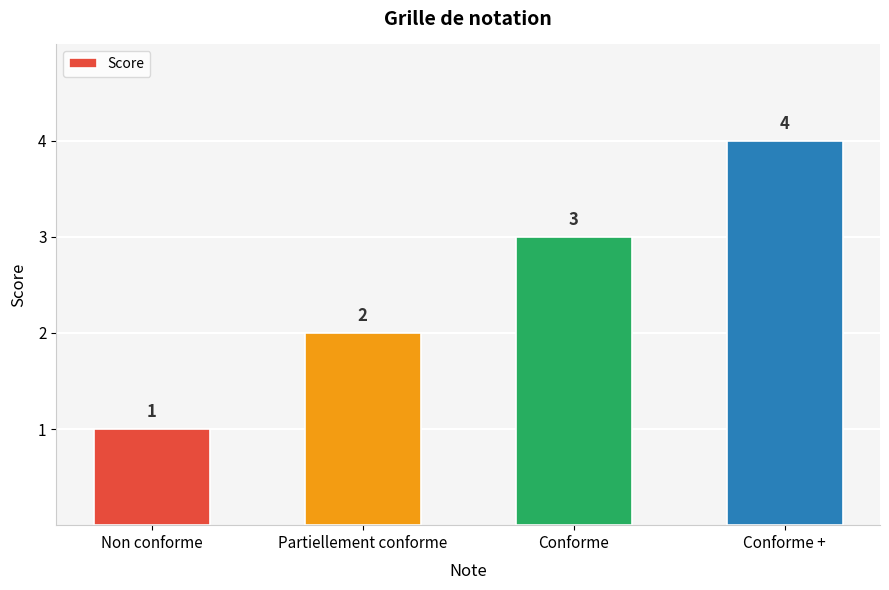

What is the difference between the maximum and minimum values?

3